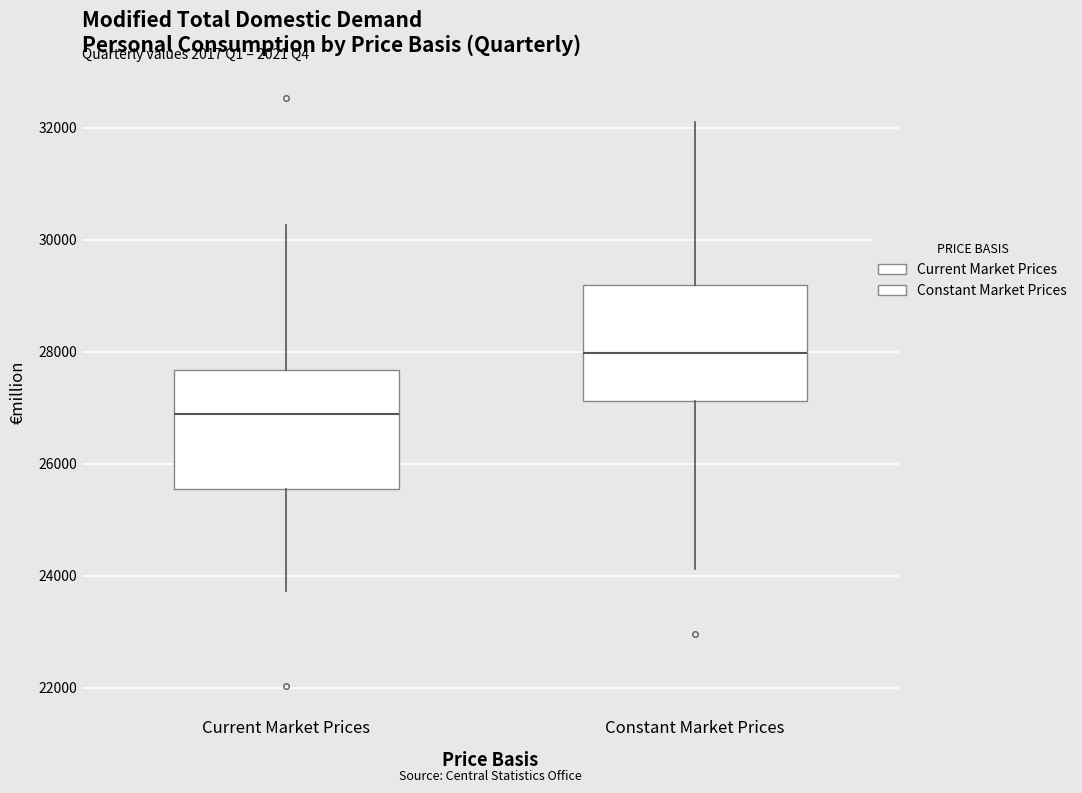

Reading left to right, transcribe this box plot: for each box, give where its median line is, the range the box spans, and where its two whiskers end, as read against the y-axis. The values are not printed on the chart, so give them approximately, as read against the axis.

Current Market Prices: median 26800, box 25600 to 27600, whiskers 23800 to 30200
Constant Market Prices: median 28000, box 27200 to 29200, whiskers 24200 to 32200